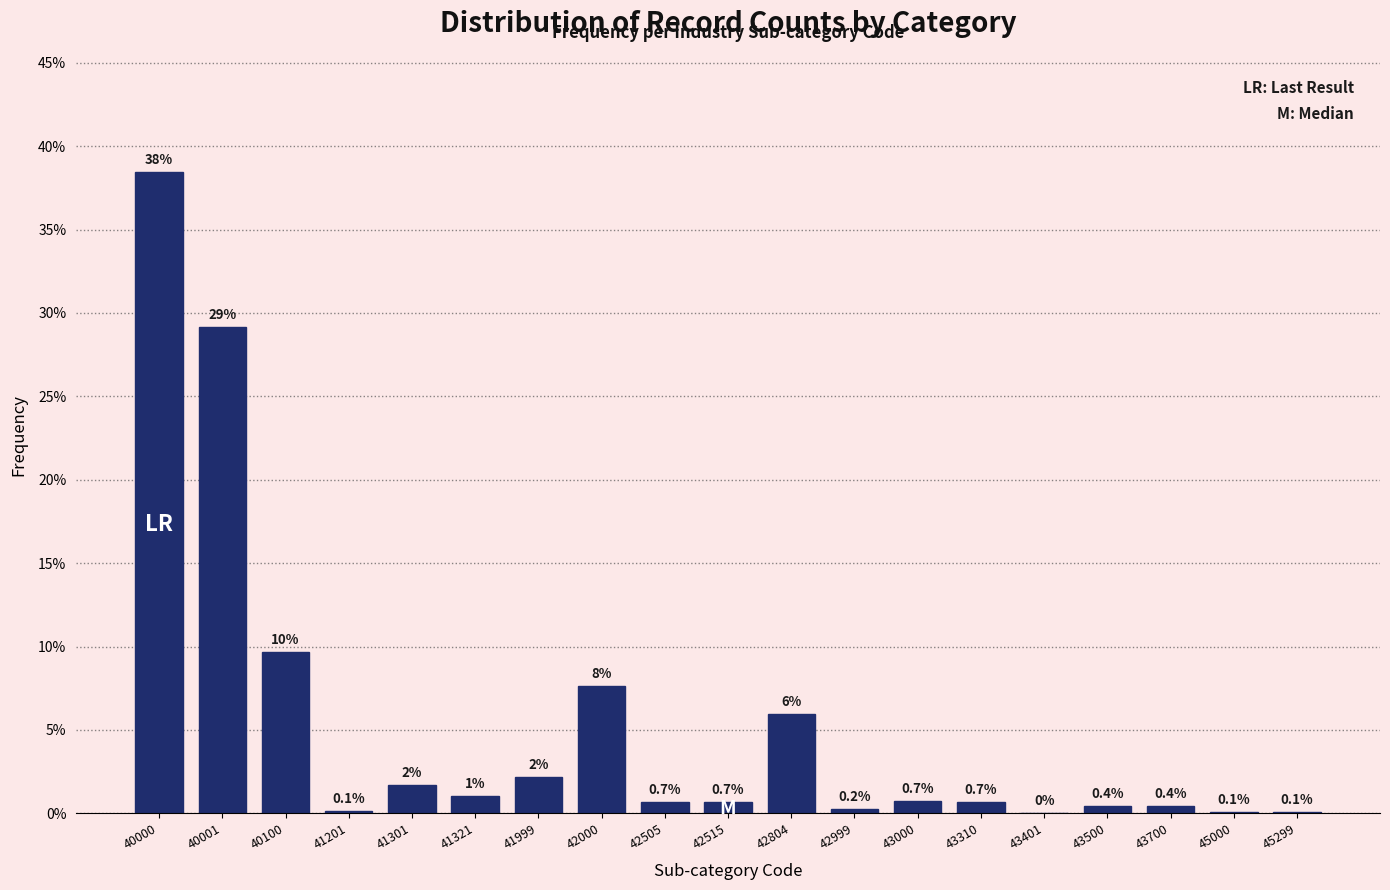

What is the greatest value displayed?

38.4